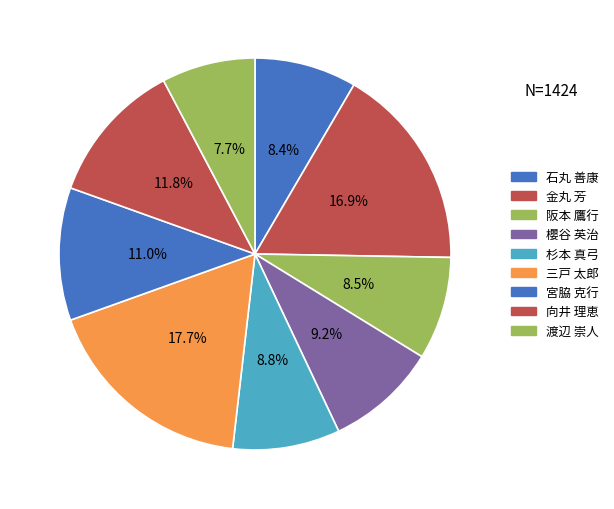

What percentage is NOT represented by 杉本 真弓?

91.2%